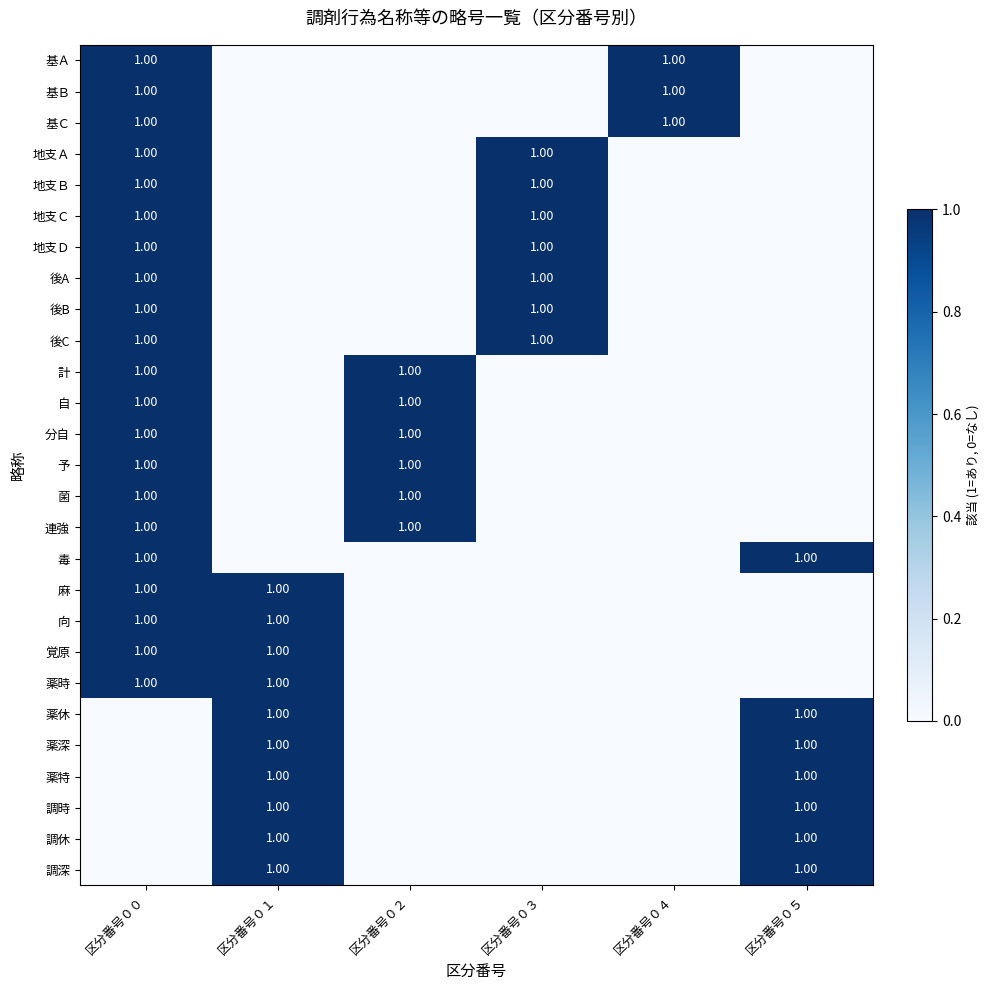

The value of 分自 at 区分番号０２ is 1. True or false?

True